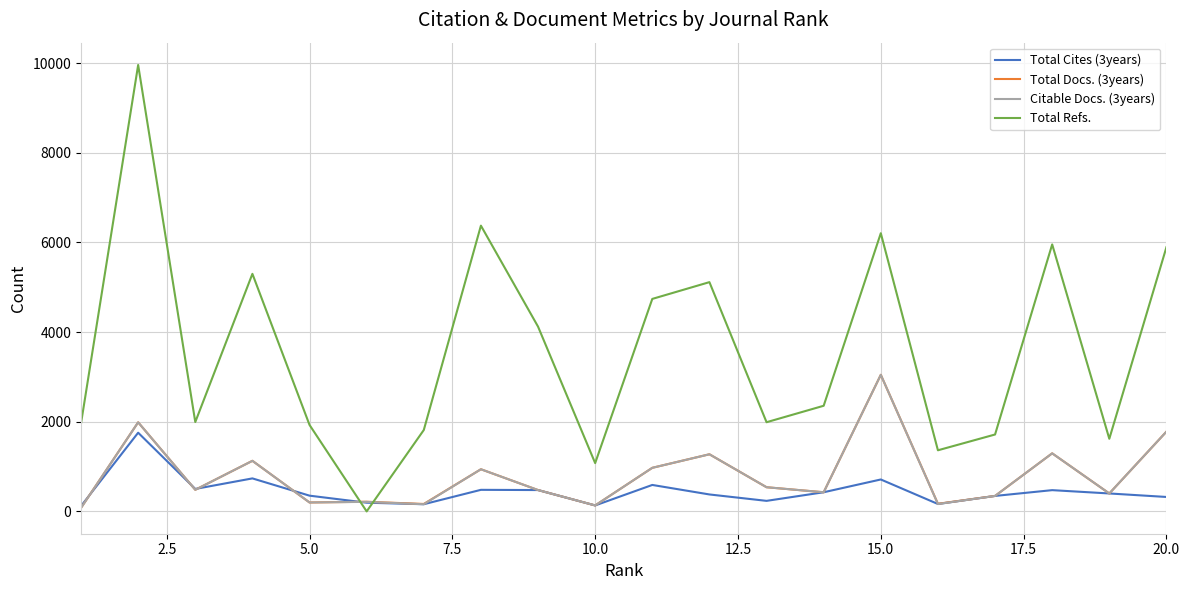

What is the highest value of the Citable Docs. (3years) series?

3046